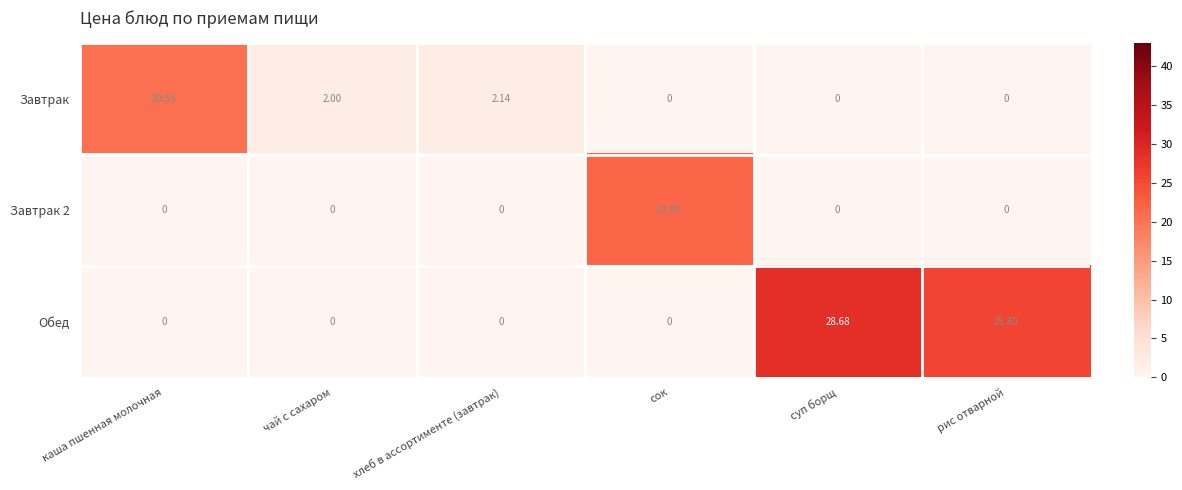

Which label corresponds to the largest value in the chart?

суп борщ